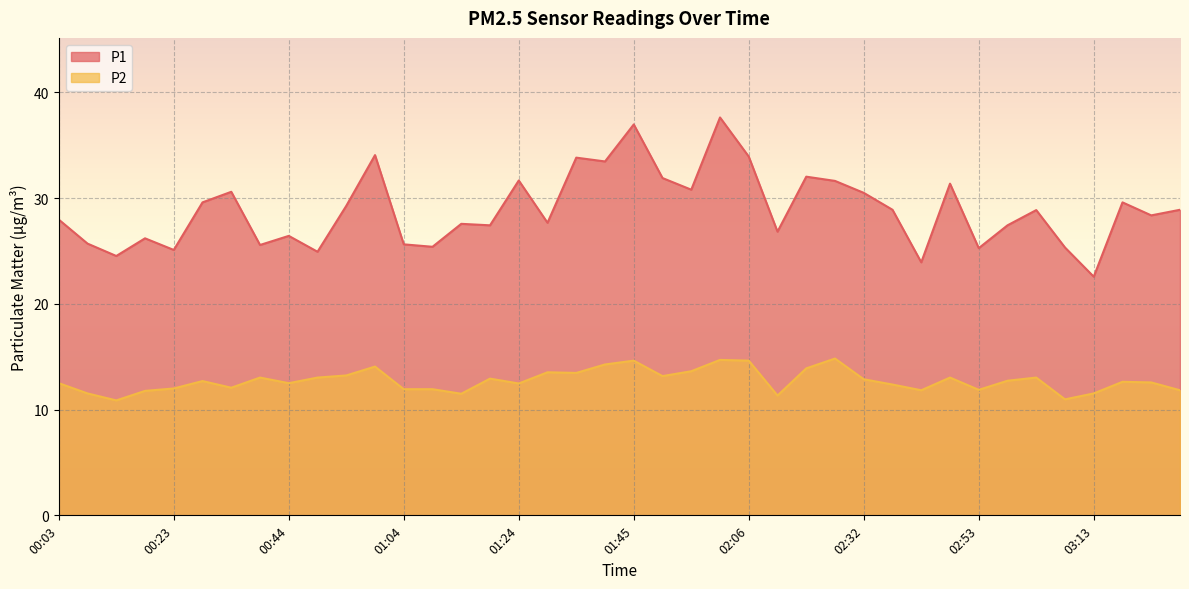

What are all the series names shown in the legend?

P1, P2